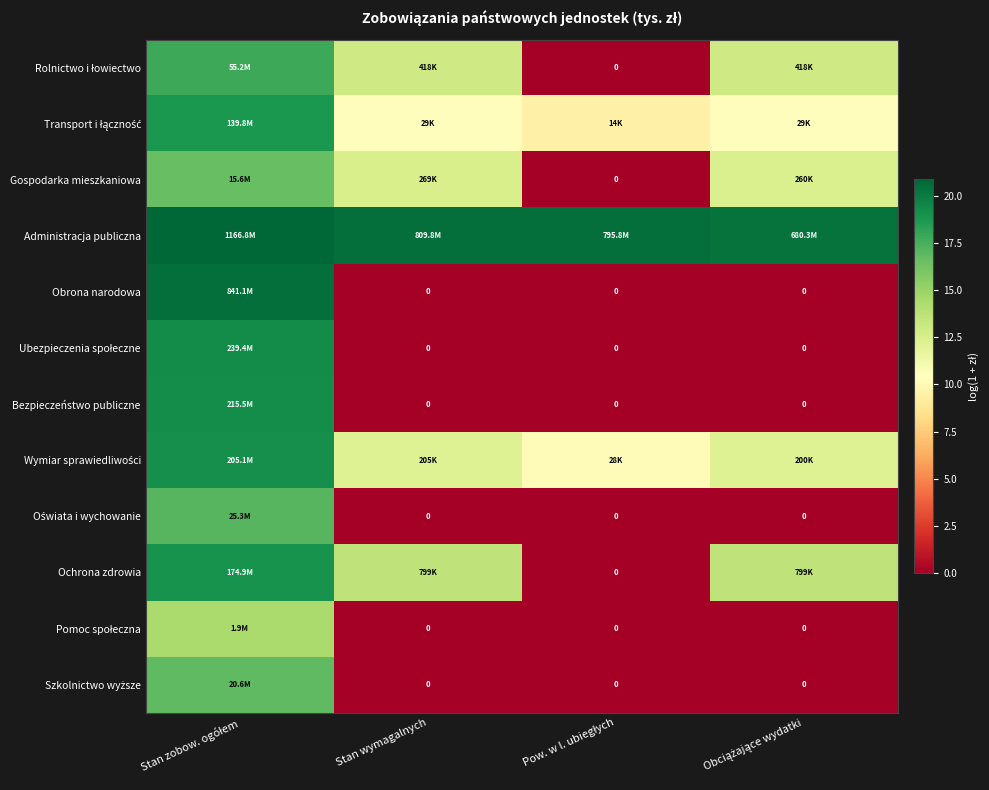

Is the value of Gospodarka mieszkaniowa at Stan zobow. ogółem greater than the value of Rolnictwo i łowiectwo at Obciążające wydatki?

Yes